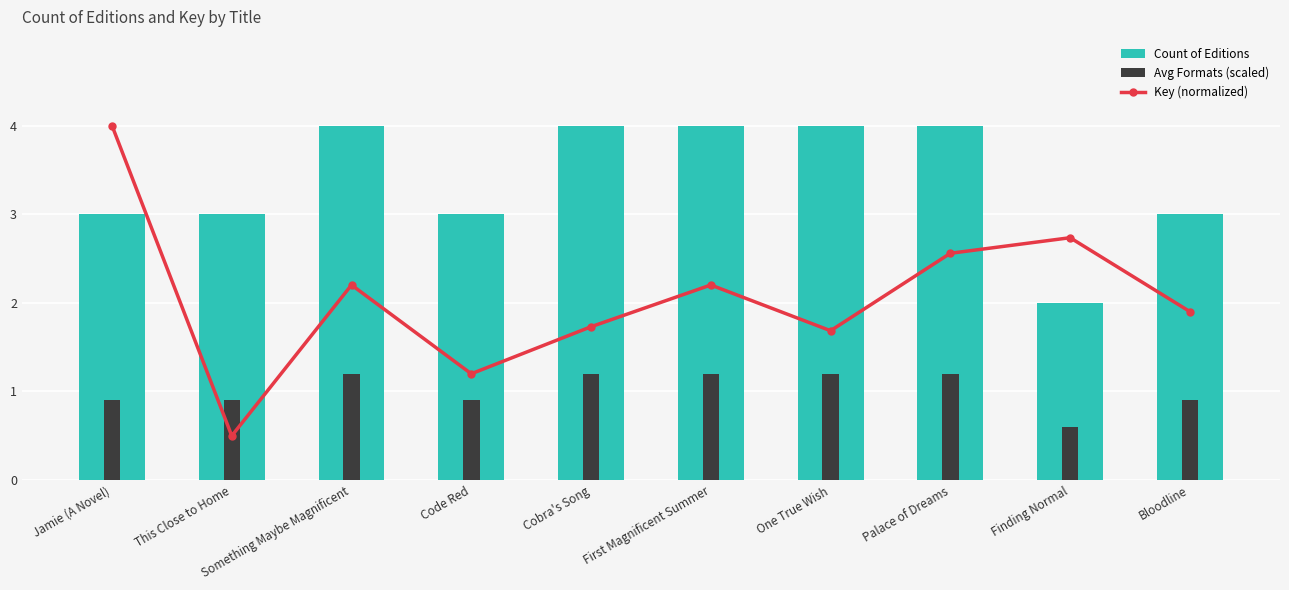

Reading right to left, transcribe all the data shown in this chart.

Count of Editions: 3.0	2.0	4.0	4.0	4.0	4.0	3.0	4.0	3.0	3.0
Avg Formats (scaled): 0.9	0.6	1.2	1.2	1.2	1.2	0.9	1.2	0.9	0.9
Key (normalized): 1.9	2.7	2.6	1.7	2.2	1.7	1.2	2.2	0.5	4.0